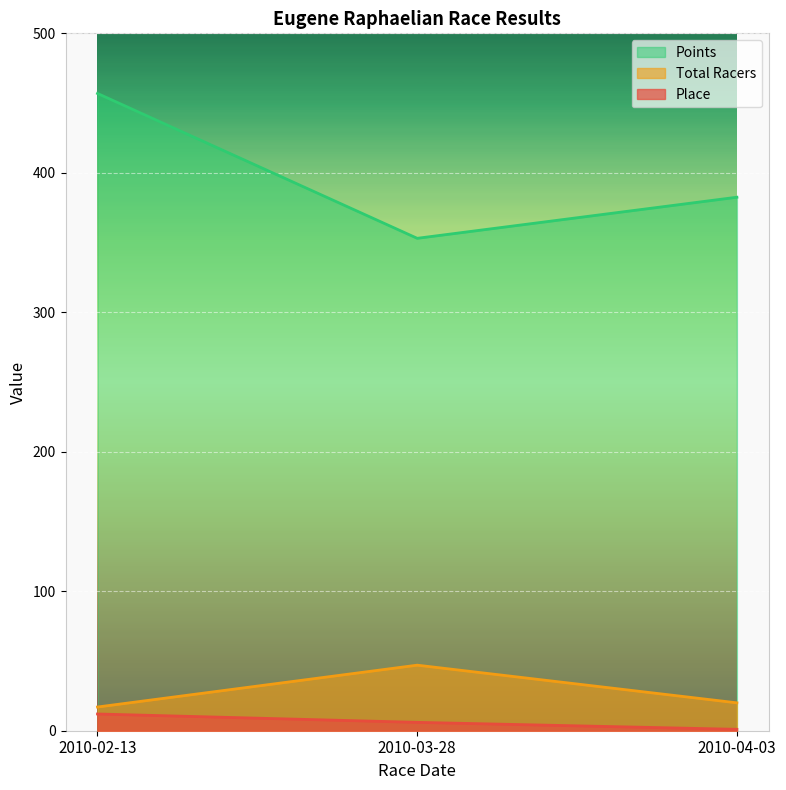

How many Place values are between 1 and 12?

3